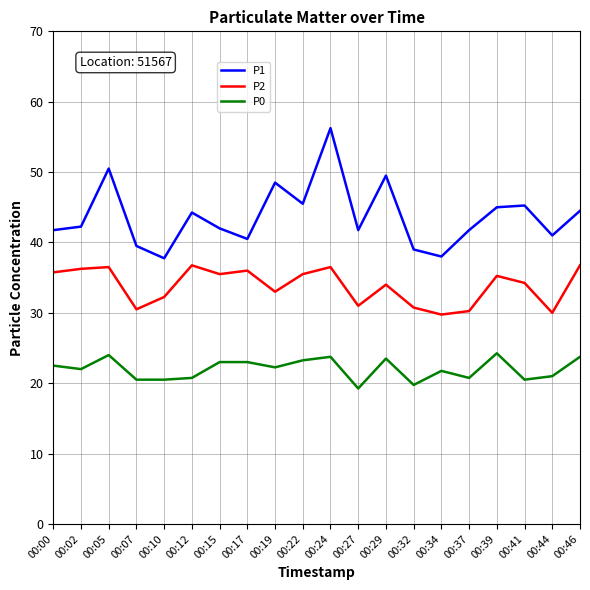

Rank the series by their maximum value, from highest to lowest.

P1, P2, P0